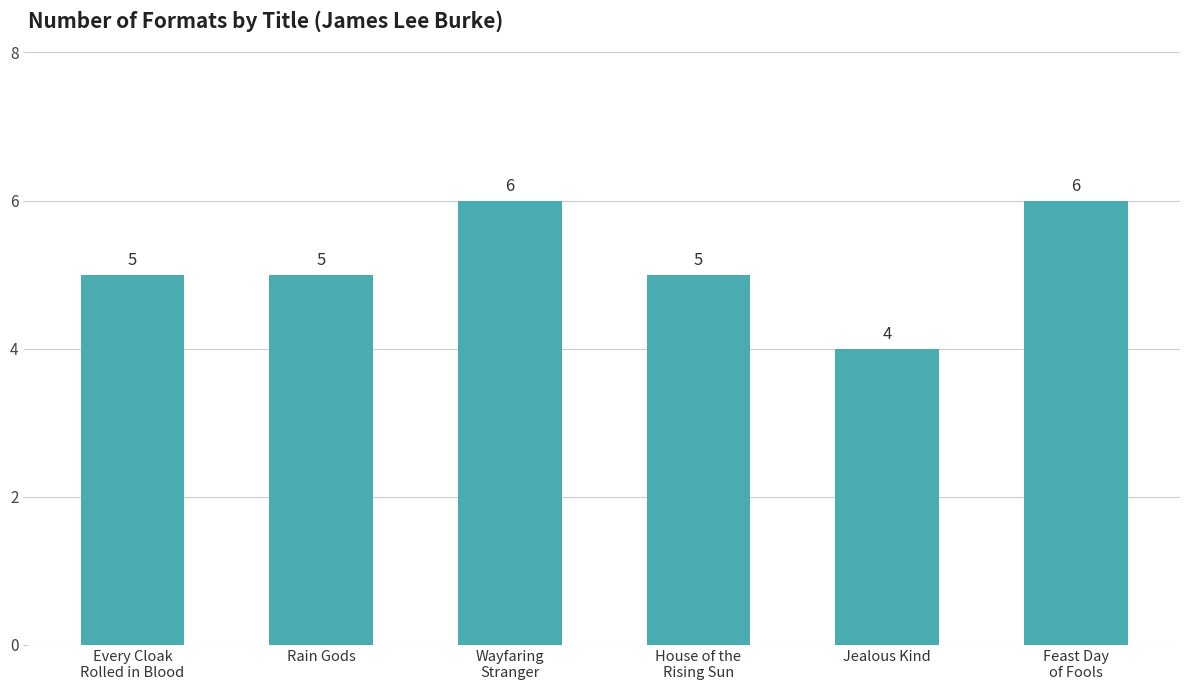

Count the values in the range 5 to 6.

5